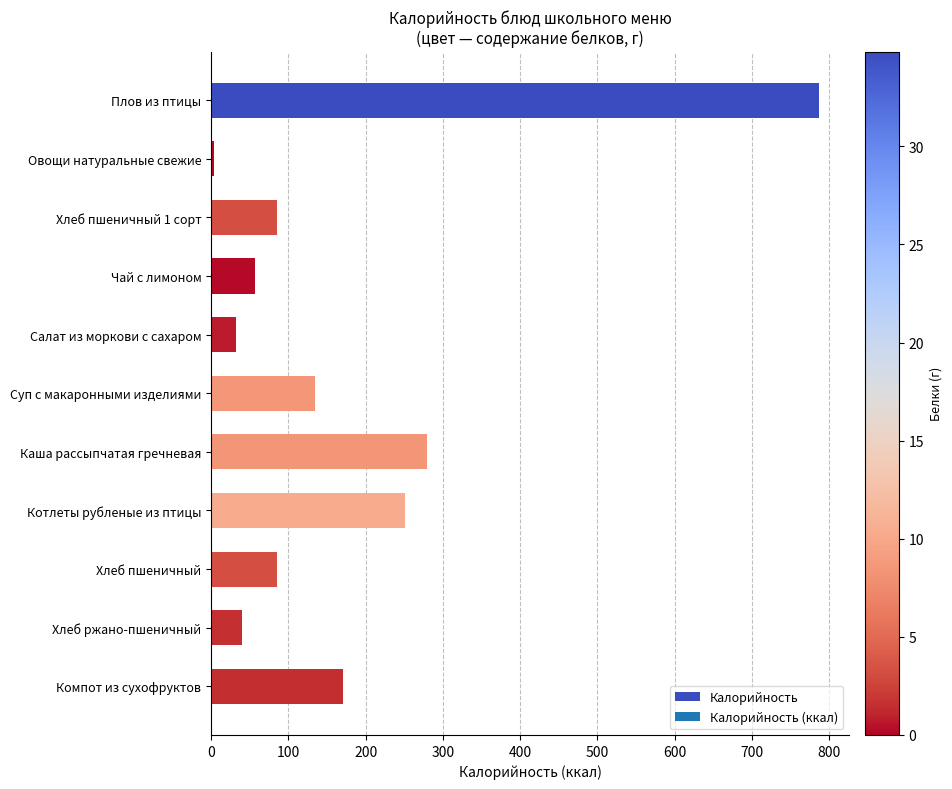

What is the sum of all values?

1927.9